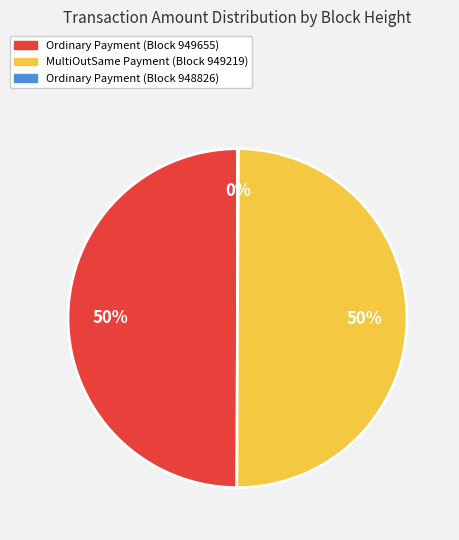

To the nearest percent, what is the average slice percentage?

33%